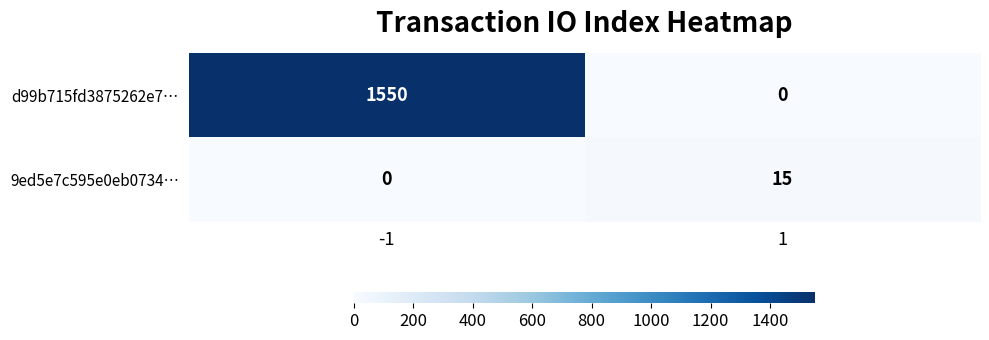

Is it true that 9ed5e7c595e0eb0734… equals 5 at 1?

False